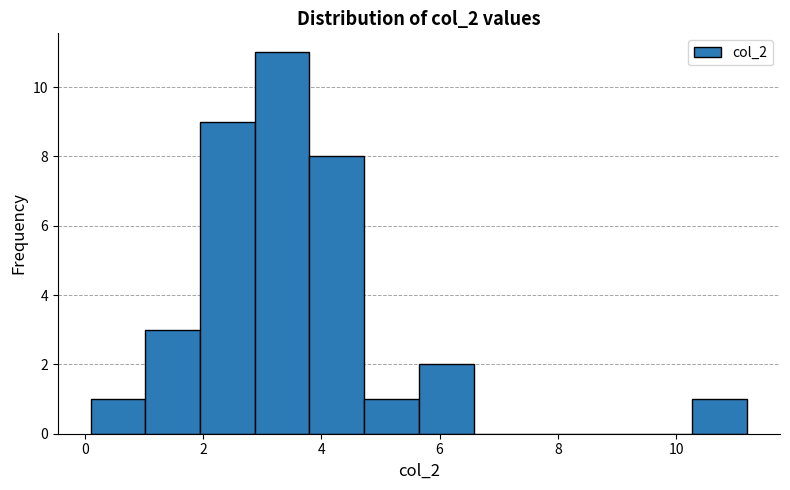

Which range on the x-axis has the tallest bar?

2.8 to 3.8